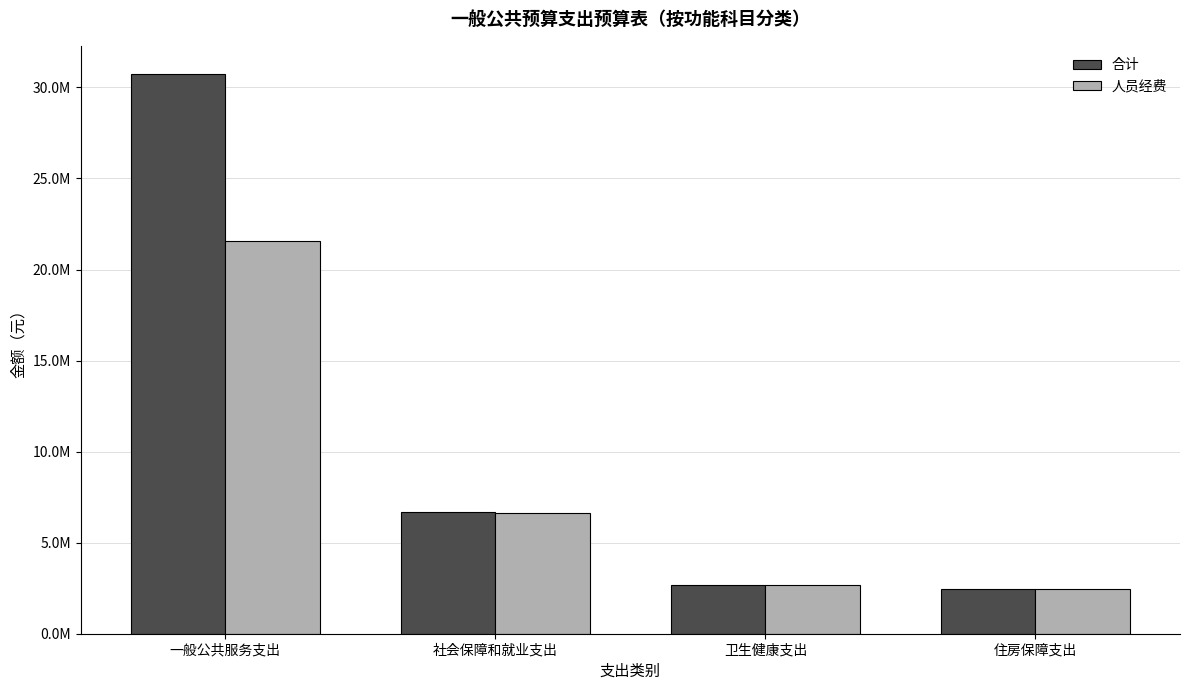

At which category does the chart reach its minimum across all series?

住房保障支出